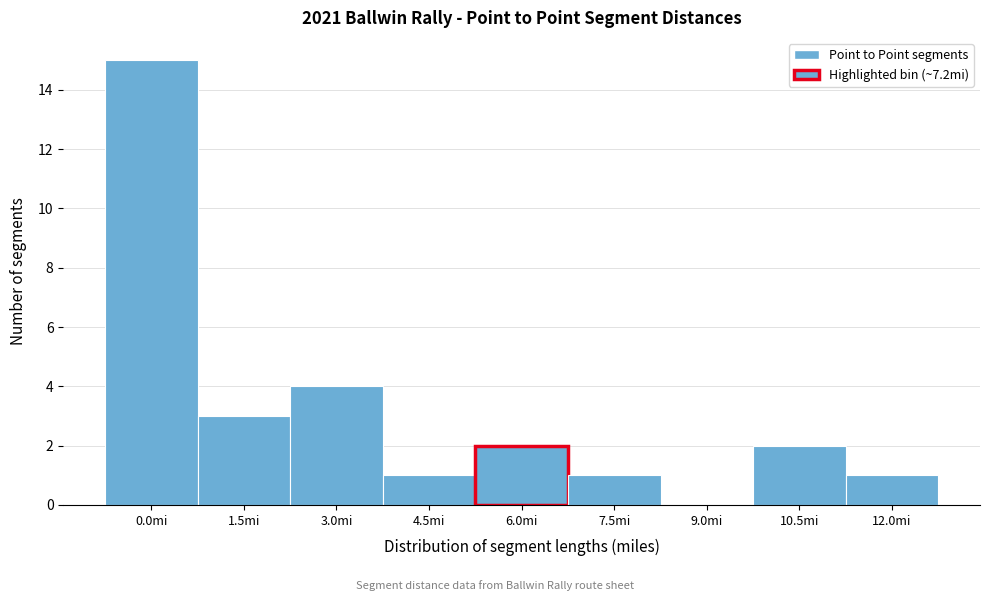

Reading left to right, transcribe all the data shown in this chart.

0.0mi=15	1.5mi=3	3.0mi=4	4.5mi=1	6.0mi=2	7.5mi=1	9.0mi=0	10.5mi=2	12.0mi=1